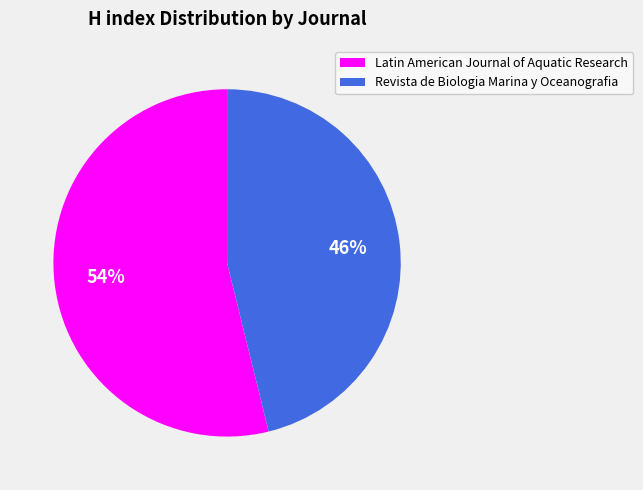

Which category has the biggest portion of the pie?

Latin American Journal of Aquatic Research